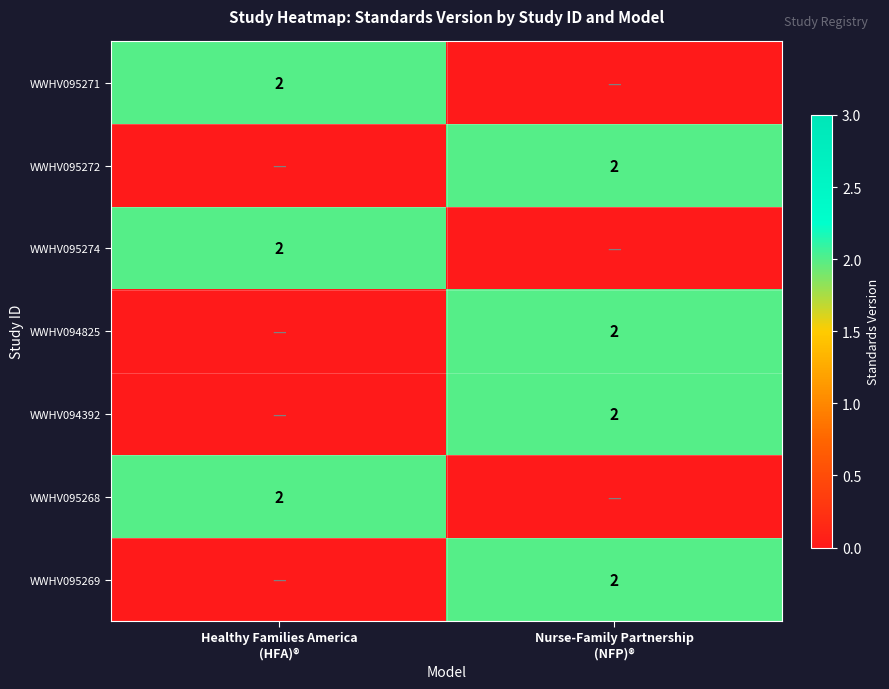

True or false: WWHV095268 has a value of 1 at Nurse-Family Partnership (NFP)®.

False